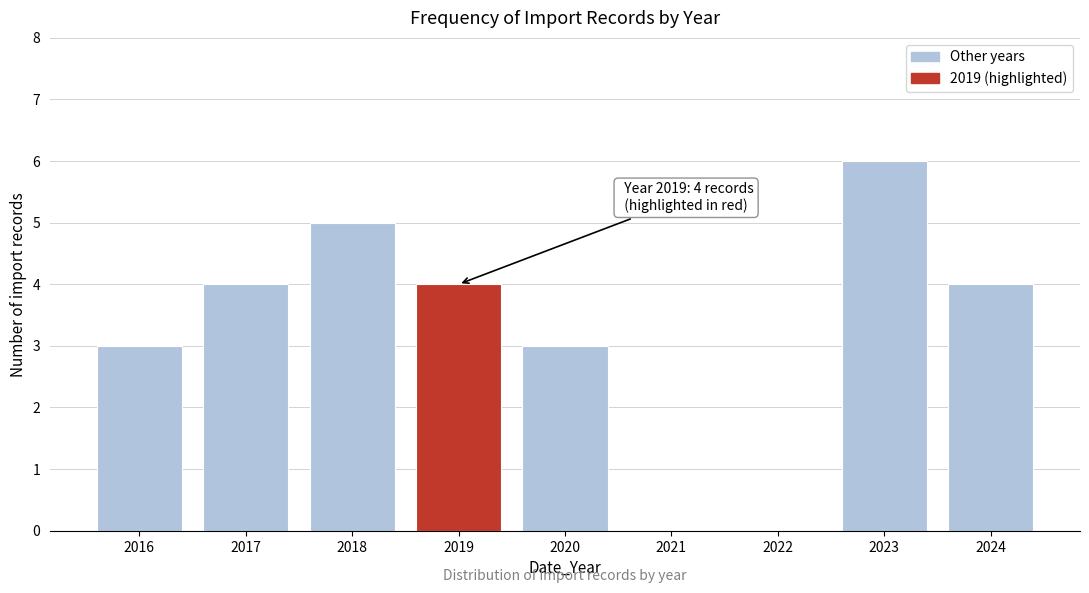

Reading left to right, transcribe all the data shown in this chart.

2016=3	2017=4	2018=5	2019=4	2020=3	2021=0	2022=0	2023=6	2024=4